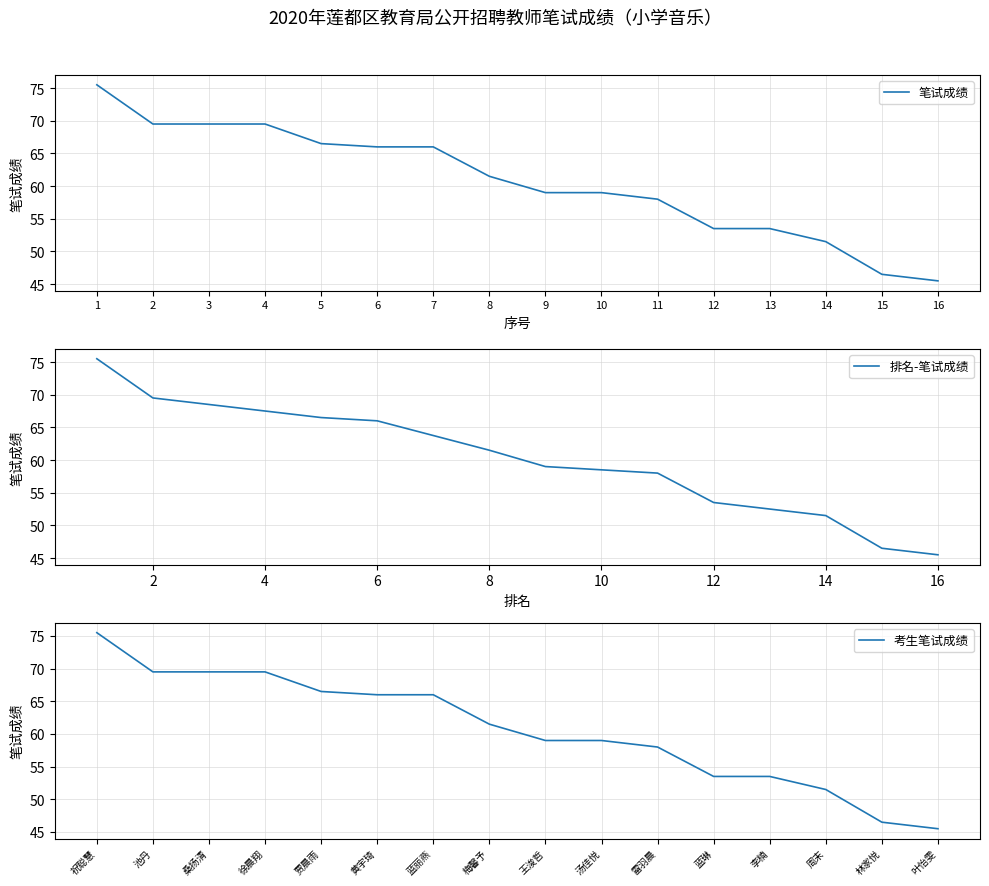

Read the 考生笔试成绩 value at 祝聪慧.

75.5